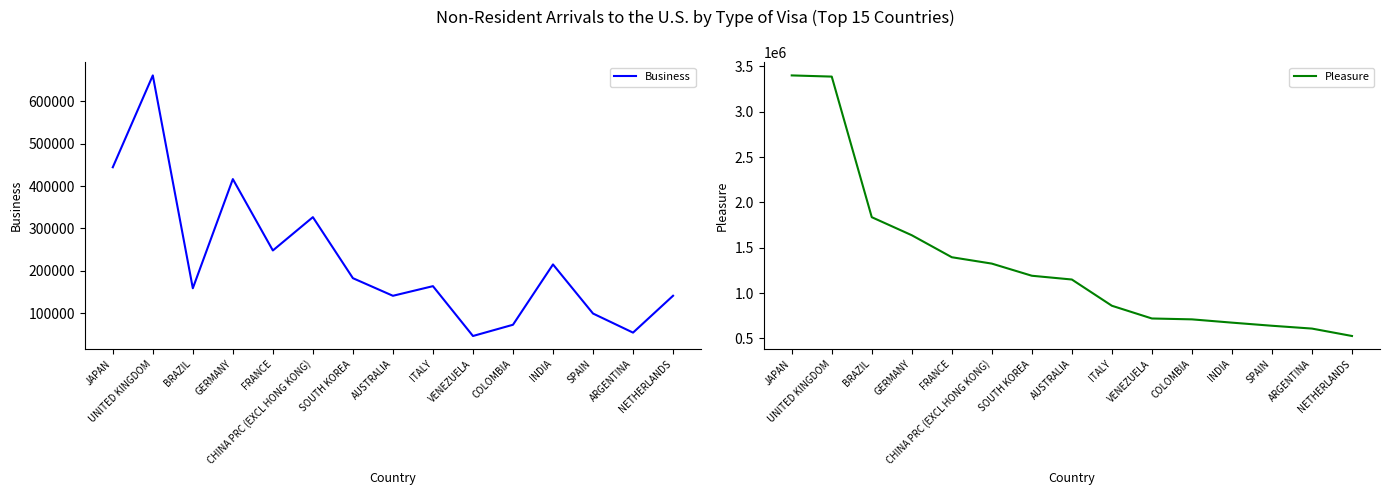

What is the spread (max minus min) of values at SOUTH KOREA?

1007886